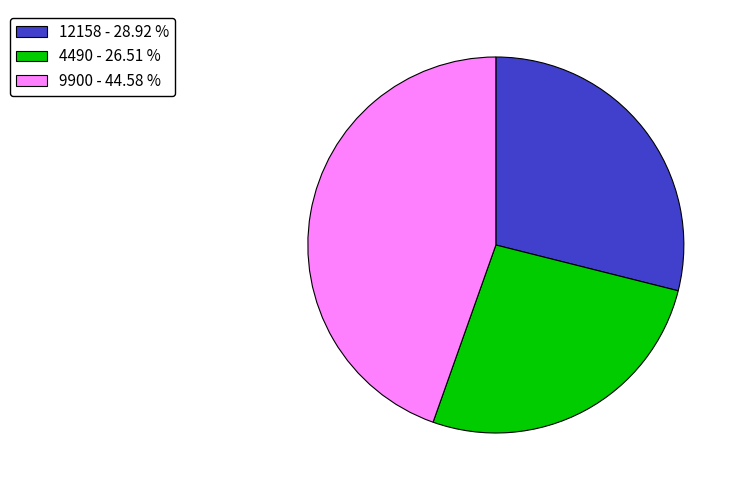

Rank the categories by value from lowest to highest.

4490, 12158, 9900